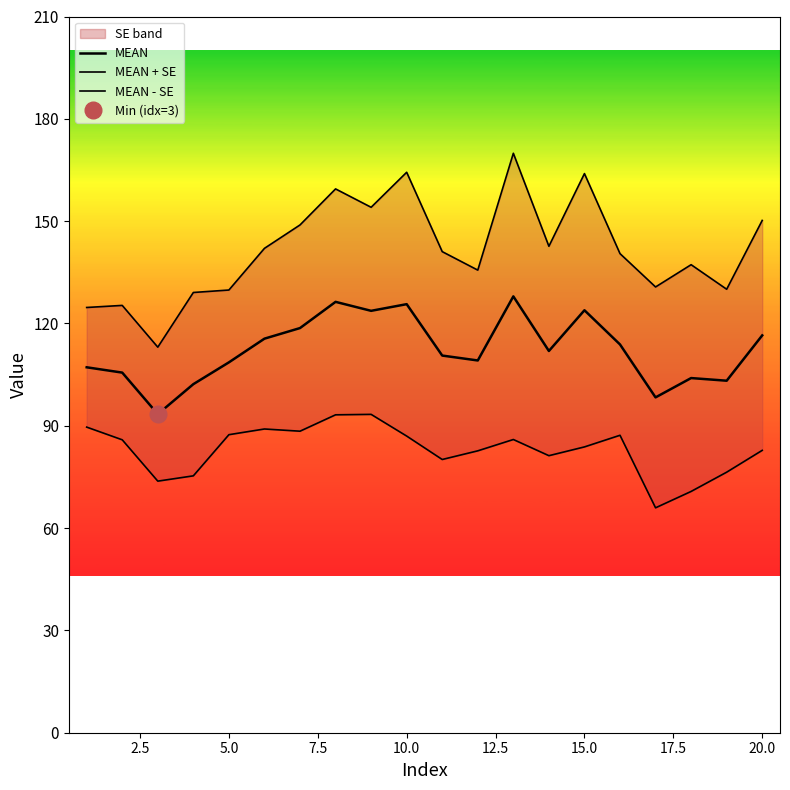

True or false: MEAN + SE and MEAN - SE intersect in this chart.

False